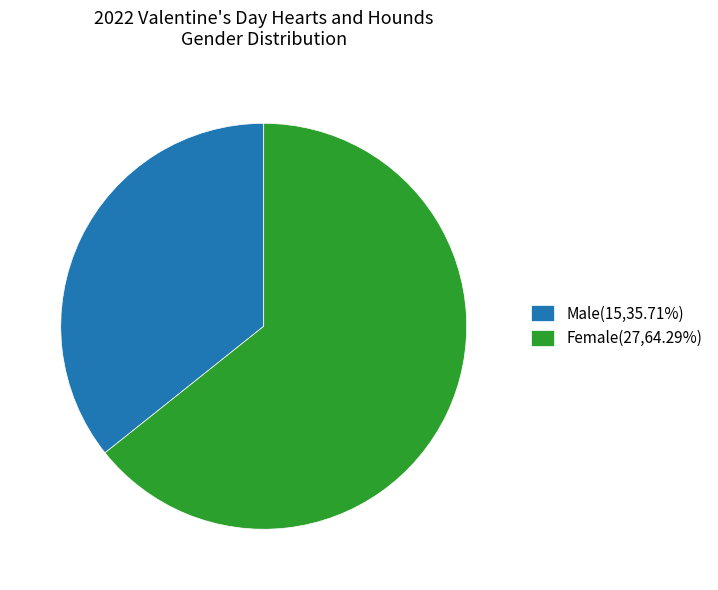

How many slices are in this pie chart?

2